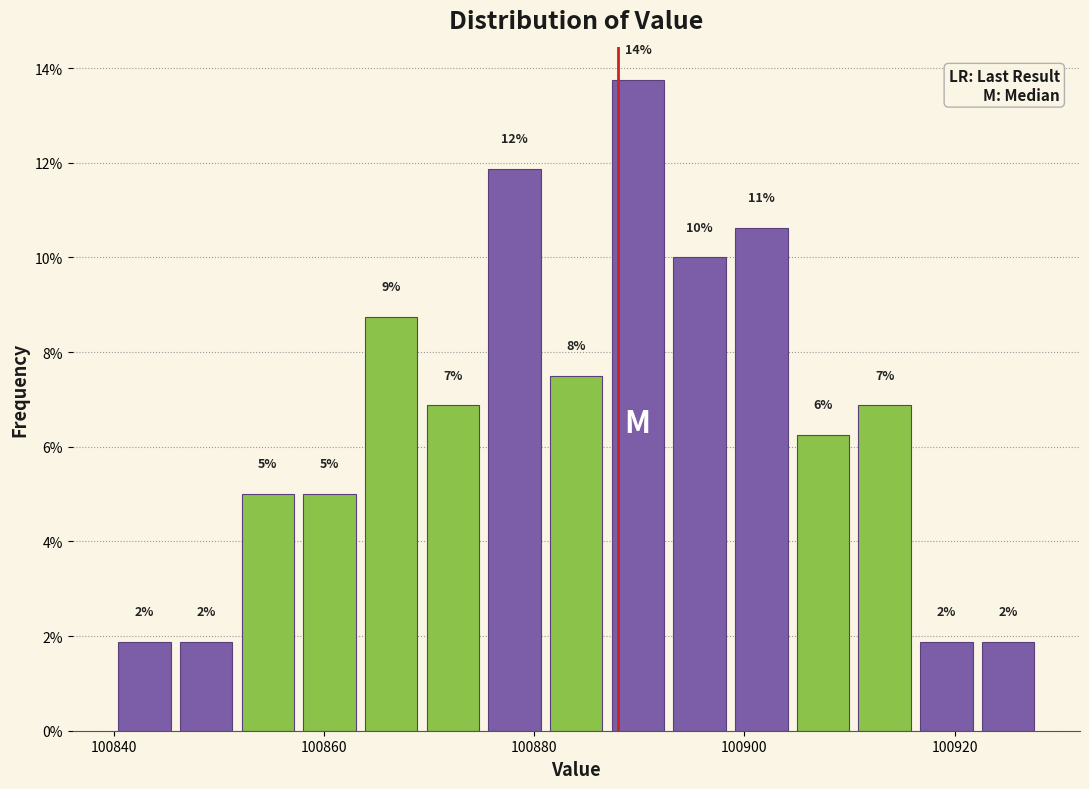

Read against the x-axis, roughly where is the centre of the tallest bar?

100890